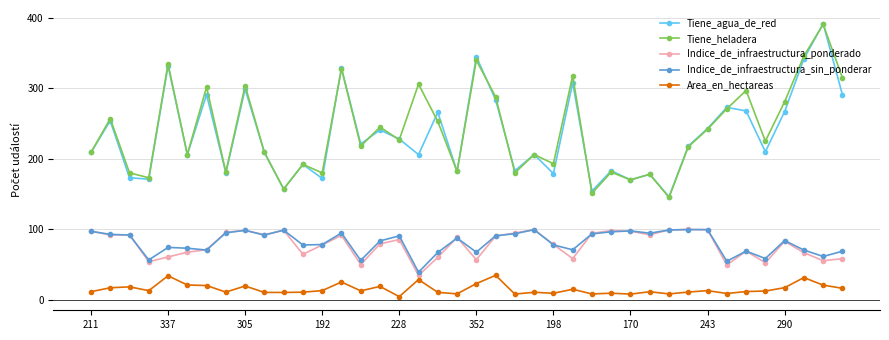

Which series ends up on top after the final intersection of Tiene_agua_de_red and Tiene_heladera?

Tiene_heladera